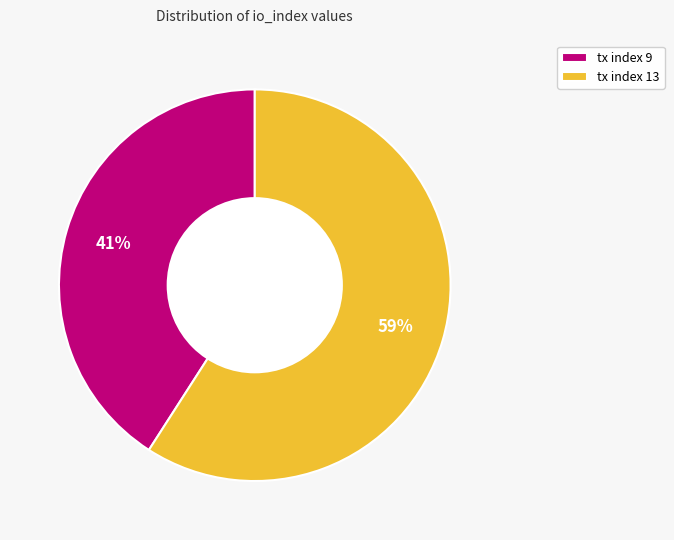

The tx index 13 slice represents 59% of the pie. True or false?

True